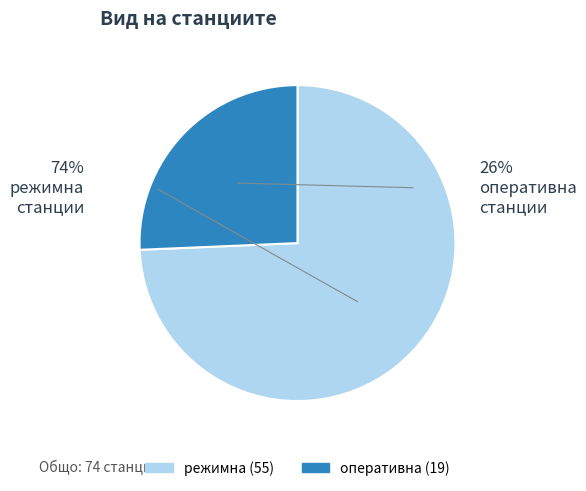

Which slice is the largest?

режимна